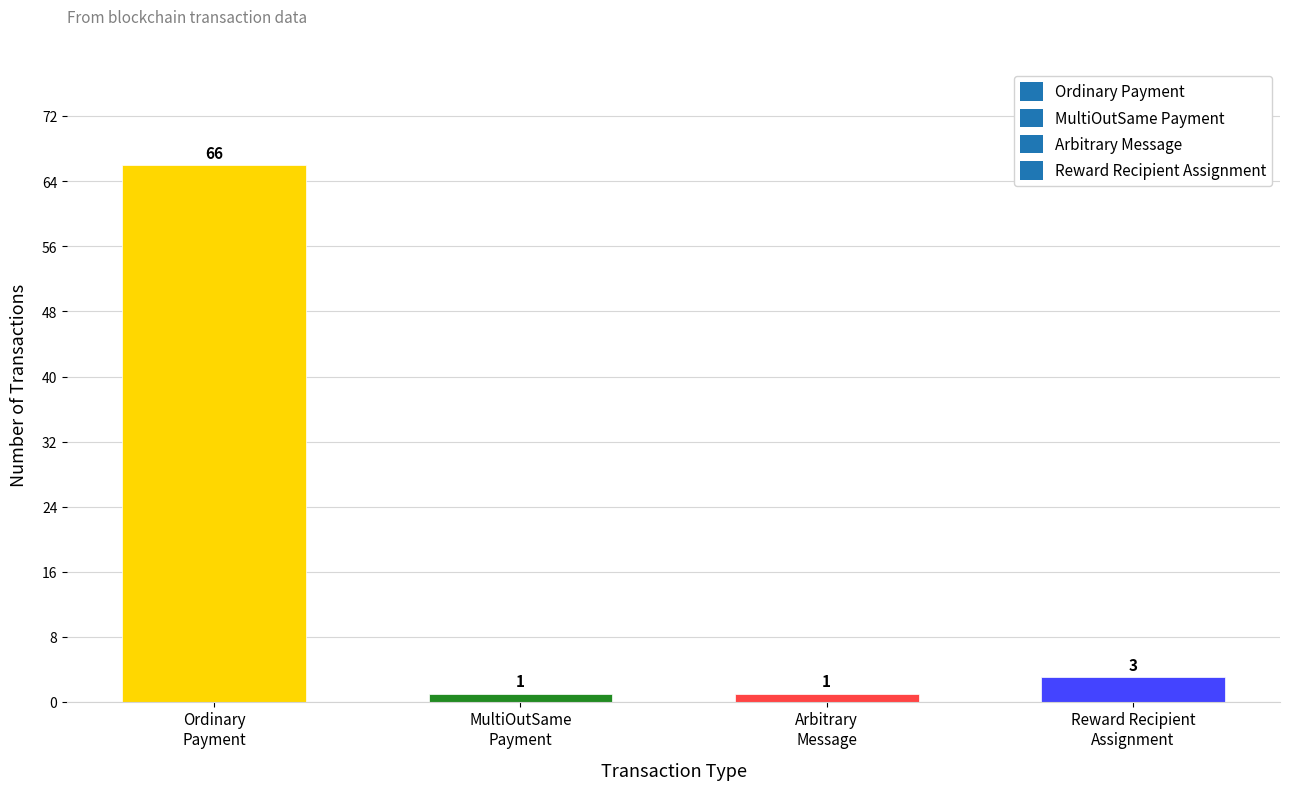

Reading left to right, what are all the values shown in this chart?

66	1	1	3